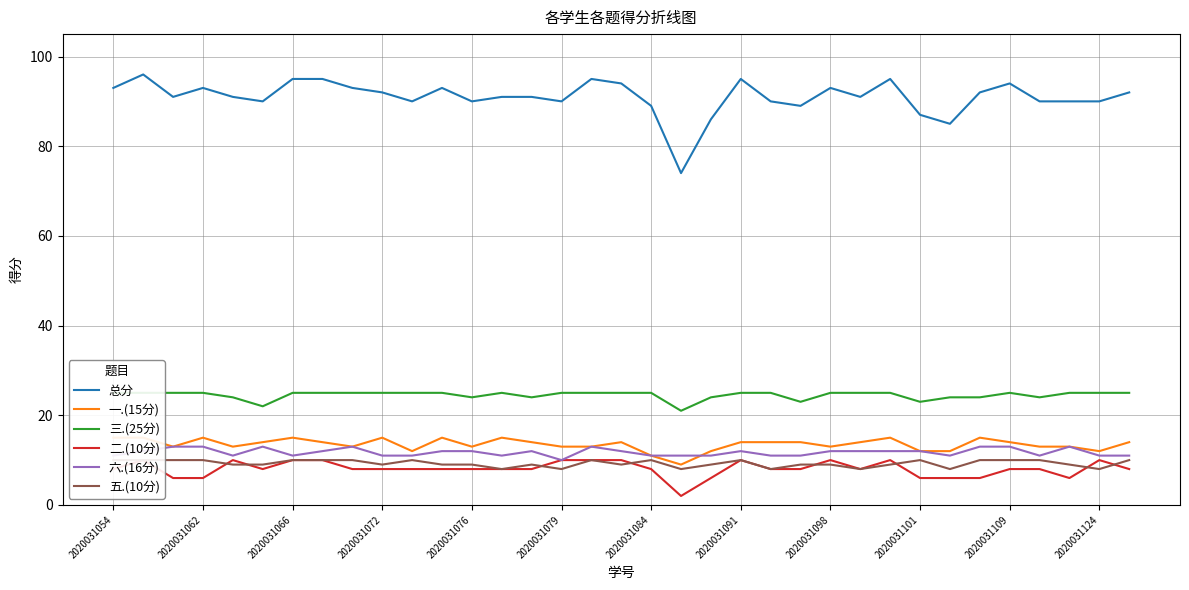

Reading left to right, extract all data points from this chart.

总分: 93	96	91	93	91	90	95	95	93	92	90	93	90	91	91	90	95	94	89	74	86	95	90	89	93	91	95	87	85	92	94	90	90	90	92
一.(15分): 15	15	13	15	13	14	15	14	13	15	12	15	13	15	14	13	13	14	11	9	12	14	14	14	13	14	15	12	12	15	14	13	13	12	14
三.(25分): 25	25	25	25	24	22	25	25	25	25	25	25	24	25	24	25	25	25	25	21	24	25	25	23	25	25	25	23	24	24	25	24	25	25	25
二.(10分): 8	10	6	6	10	8	10	10	8	8	8	8	8	8	8	10	10	10	8	2	6	10	8	8	10	8	10	6	6	6	8	8	6	10	8
六.(16分): 11	12	13	13	11	13	11	12	13	11	11	12	12	11	12	10	13	12	11	11	11	12	11	11	12	12	12	12	11	13	13	11	13	11	11
五.(10分): 10	10	10	10	9	9	10	10	10	9	10	9	9	8	9	8	10	9	10	8	9	10	8	9	9	8	9	10	8	10	10	10	9	8	10